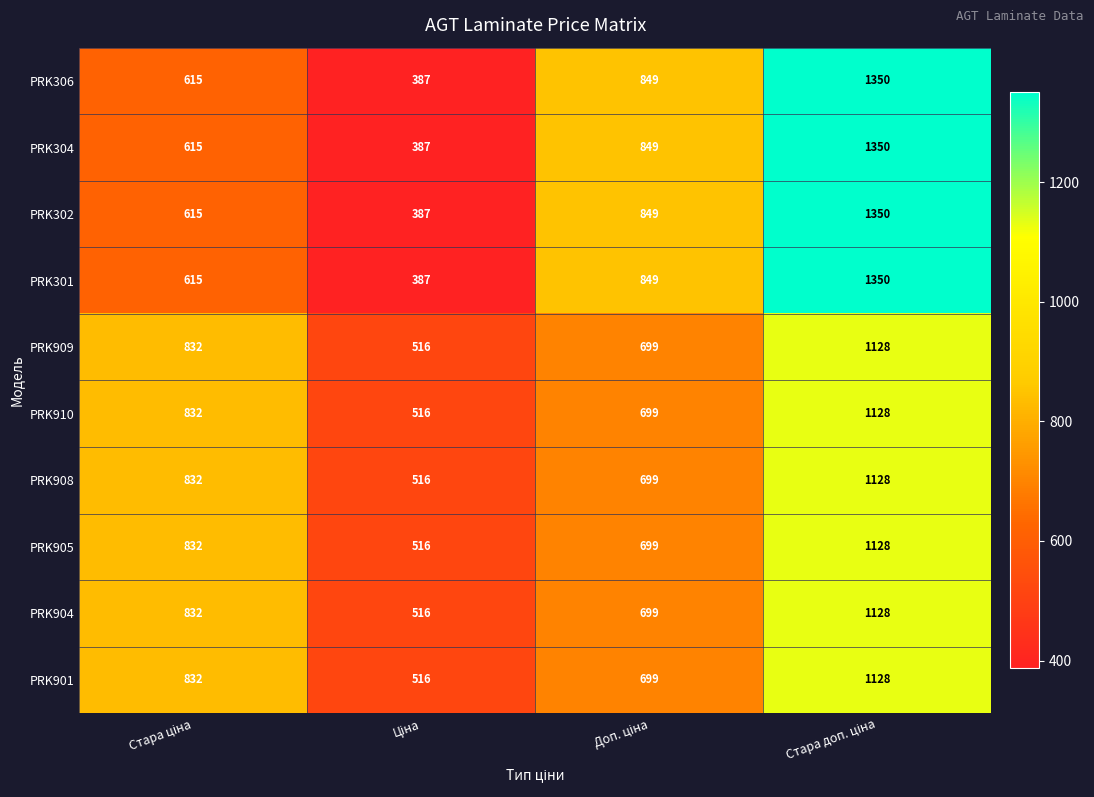

At how many categories does at least one series exceed 740?

3